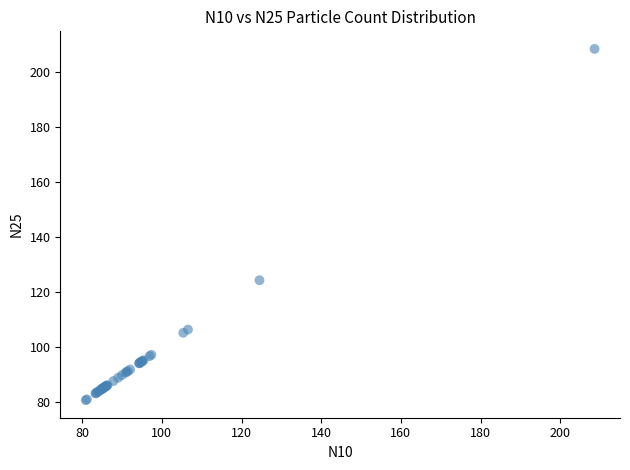

What Y value in the scatter plot is closest to 144?

124.5